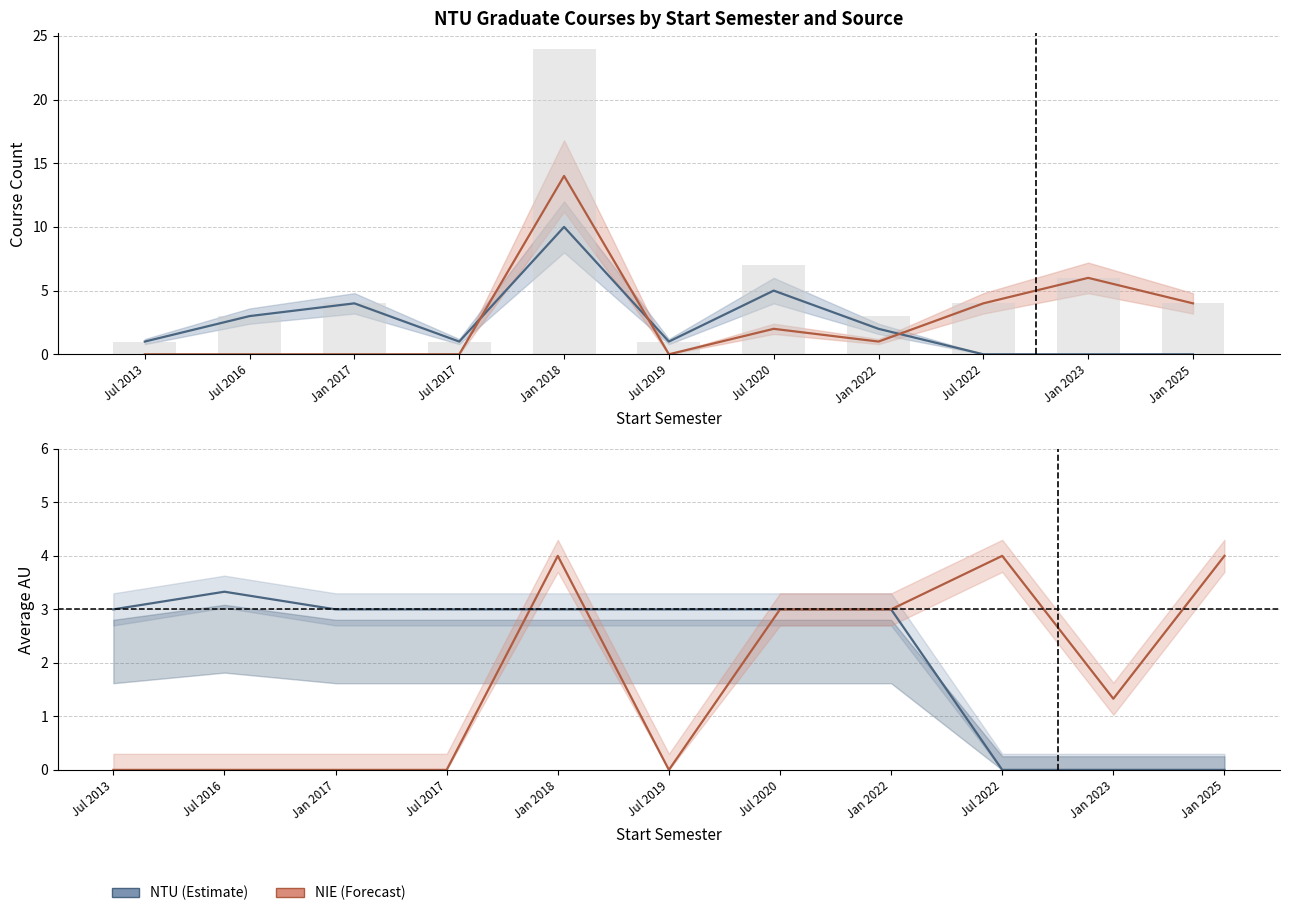

Count the NTU values in the range 0 to 4.

9